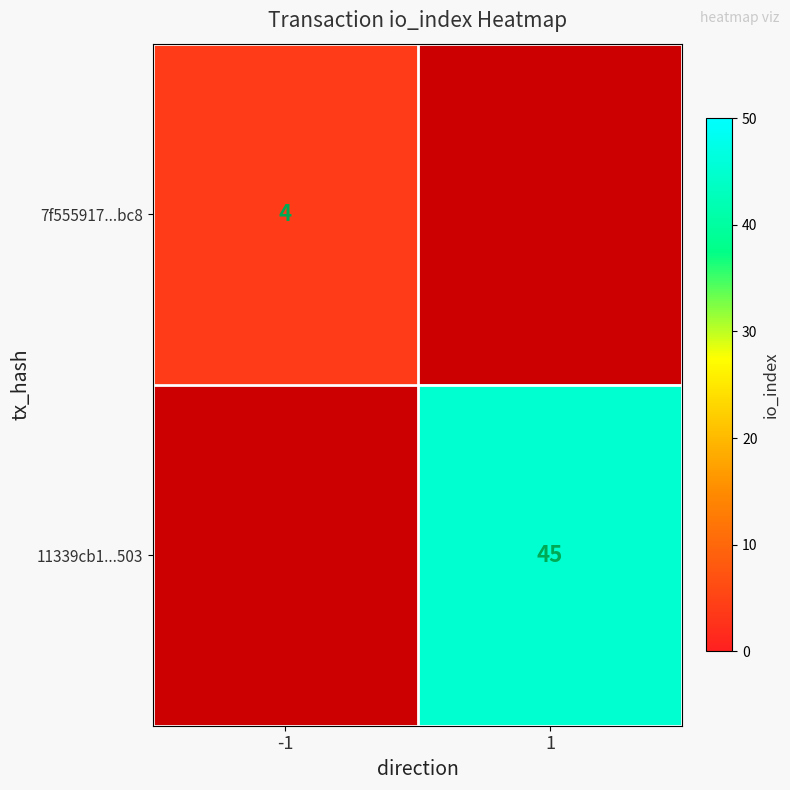

Is it true that 11339cb1...503 equals 45 at 1?

True